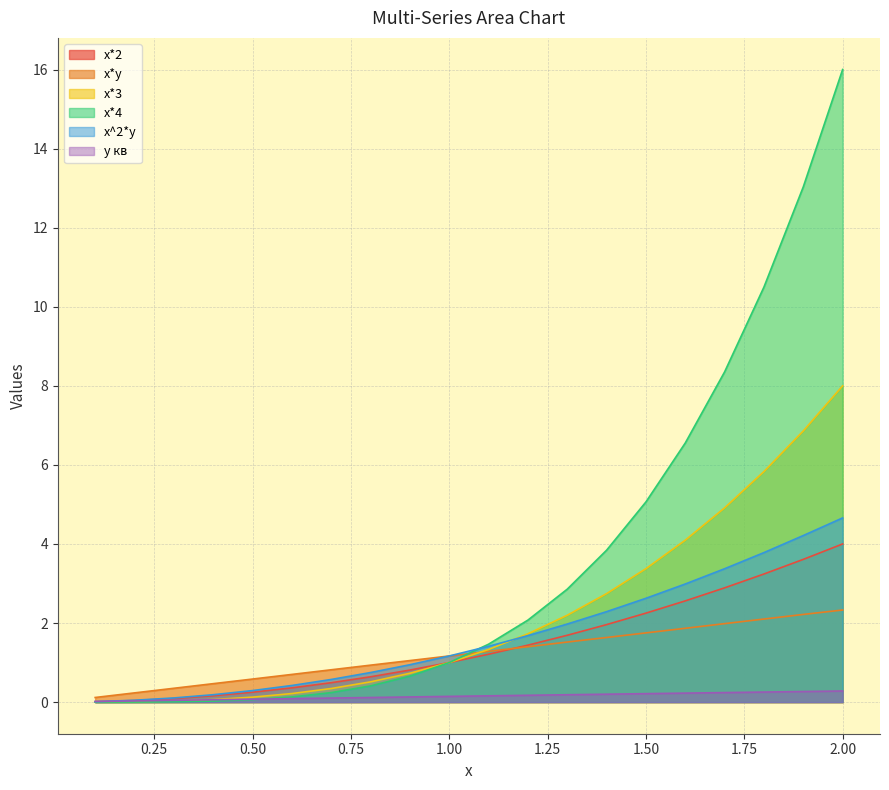

Reading left to right, what are all the values shown in this chart?

x*2: 0.1=0.0	0.2=0.0	0.3=0.1	0.4=0.2	0.5=0.2	0.6=0.4	0.7=0.5	0.8=0.6	0.9=0.8	1.0=1.0	1.1=1.2	1.2=1.4	1.3=1.7	1.4=2.0	1.5=2.2	1.6=2.6	1.7=2.9	1.8=3.2	1.9=3.6	2.0=4.0
x*y: 0.1=0.1	0.2=0.2	0.3=0.3	0.4=0.5	0.5=0.6	0.6=0.7	0.7=0.8	0.8=0.9	0.9=1.1	1.0=1.2	1.1=1.3	1.2=1.4	1.3=1.5	1.4=1.6	1.5=1.8	1.6=1.9	1.7=2.0	1.8=2.1	1.9=2.2	2.0=2.3
x*3: 0.1=0.0	0.2=0.0	0.3=0.0	0.4=0.1	0.5=0.1	0.6=0.2	0.7=0.3	0.8=0.5	0.9=0.7	1.0=1.0	1.1=1.3	1.2=1.7	1.3=2.2	1.4=2.7	1.5=3.4	1.6=4.1	1.7=4.9	1.8=5.8	1.9=6.9	2.0=8.0
x*4: 0.1=0.0	0.2=0.0	0.3=0.0	0.4=0.0	0.5=0.1	0.6=0.1	0.7=0.2	0.8=0.4	0.9=0.7	1.0=1.0	1.1=1.5	1.2=2.1	1.3=2.9	1.4=3.8	1.5=5.1	1.6=6.6	1.7=8.4	1.8=10.5	1.9=13.0	2.0=16.0
x^2*y: 0.1=0.0	0.2=0.0	0.3=0.1	0.4=0.2	0.5=0.3	0.6=0.4	0.7=0.6	0.8=0.7	0.9=0.9	1.0=1.2	1.1=1.4	1.2=1.7	1.3=2.0	1.4=2.3	1.5=2.6	1.6=3.0	1.7=3.4	1.8=3.8	1.9=4.2	2.0=4.7
y кв: 0.1=0.0	0.2=0.0	0.3=0.0	0.4=0.1	0.5=0.1	0.6=0.1	0.7=0.1	0.8=0.1	0.9=0.1	1.0=0.1	1.1=0.2	1.2=0.2	1.3=0.2	1.4=0.2	1.5=0.2	1.6=0.2	1.7=0.2	1.8=0.3	1.9=0.3	2.0=0.3